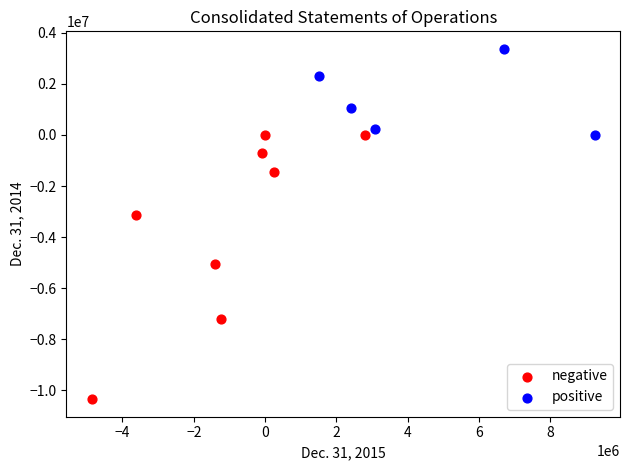

Which series reaches the minimum Y coordinate?

negative